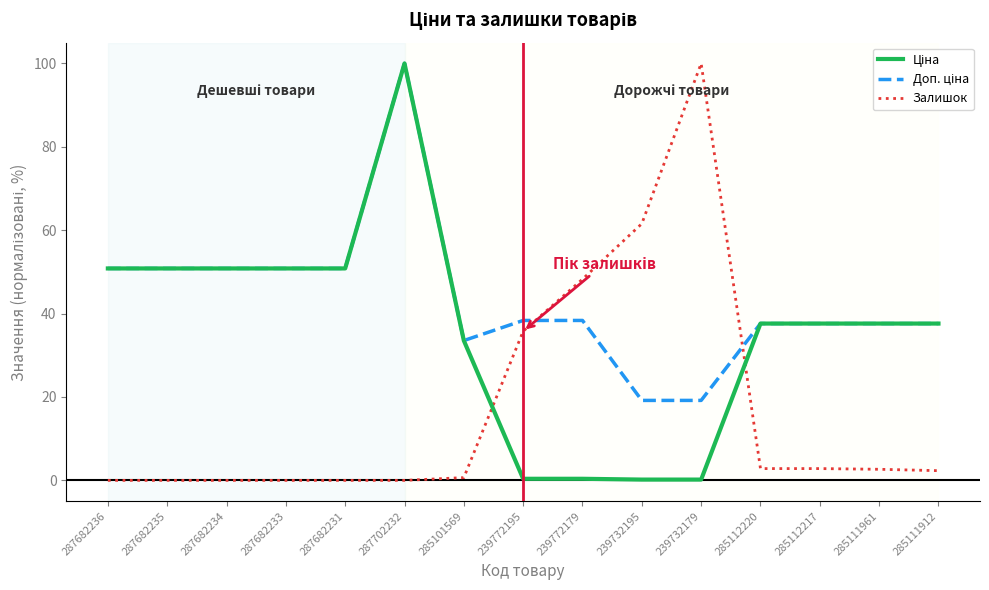

What is the maximum value shown in the chart?

100.0